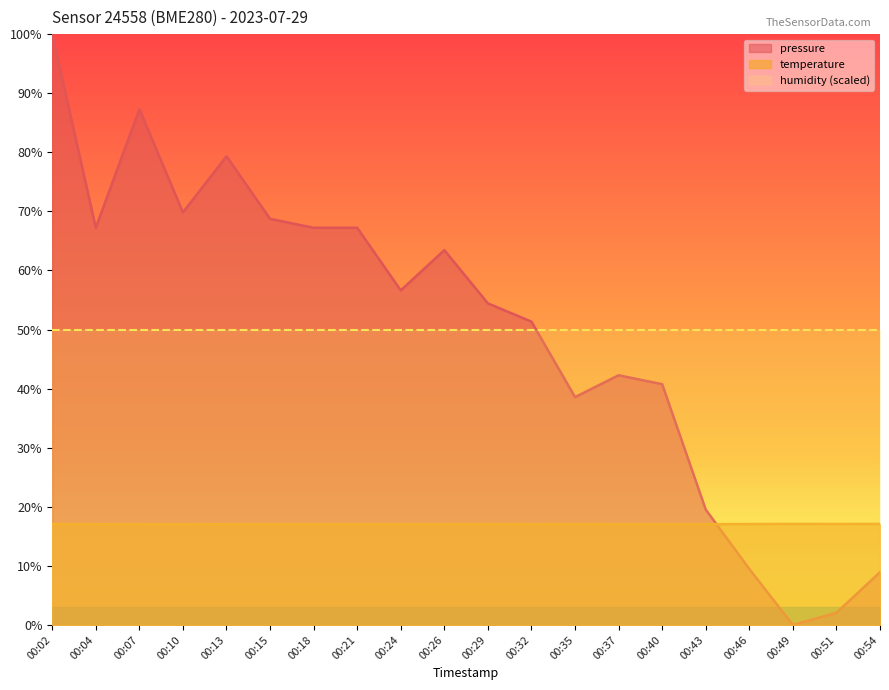

Which category has the highest value in the pressure series?

00:02